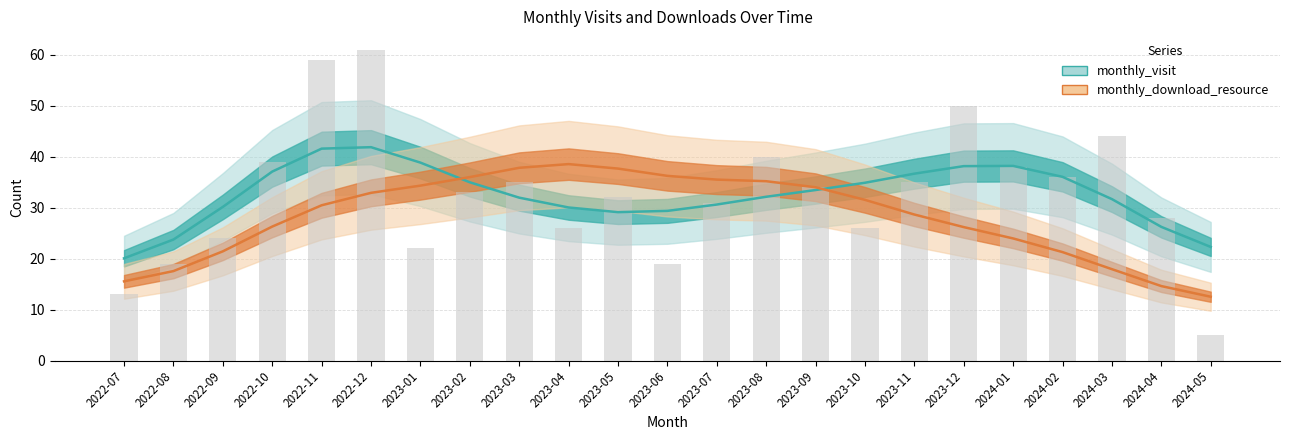

List the labels in order of value, largest first.

2022-12, 2022-11, 2023-12, 2024-03, 2023-08, 2022-10, 2024-01, 2024-02, 2023-03, 2023-11, 2023-09, 2023-02, 2023-05, 2023-07, 2024-04, 2023-04, 2023-10, 2022-09, 2023-01, 2022-08, 2023-06, 2022-07, 2024-05